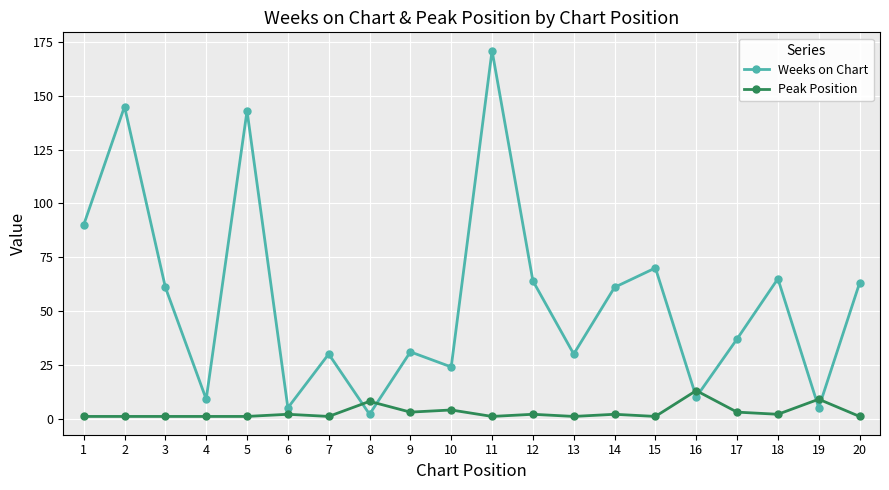

True or false: Weeks on Chart has more than 0 interior local peaks.

True